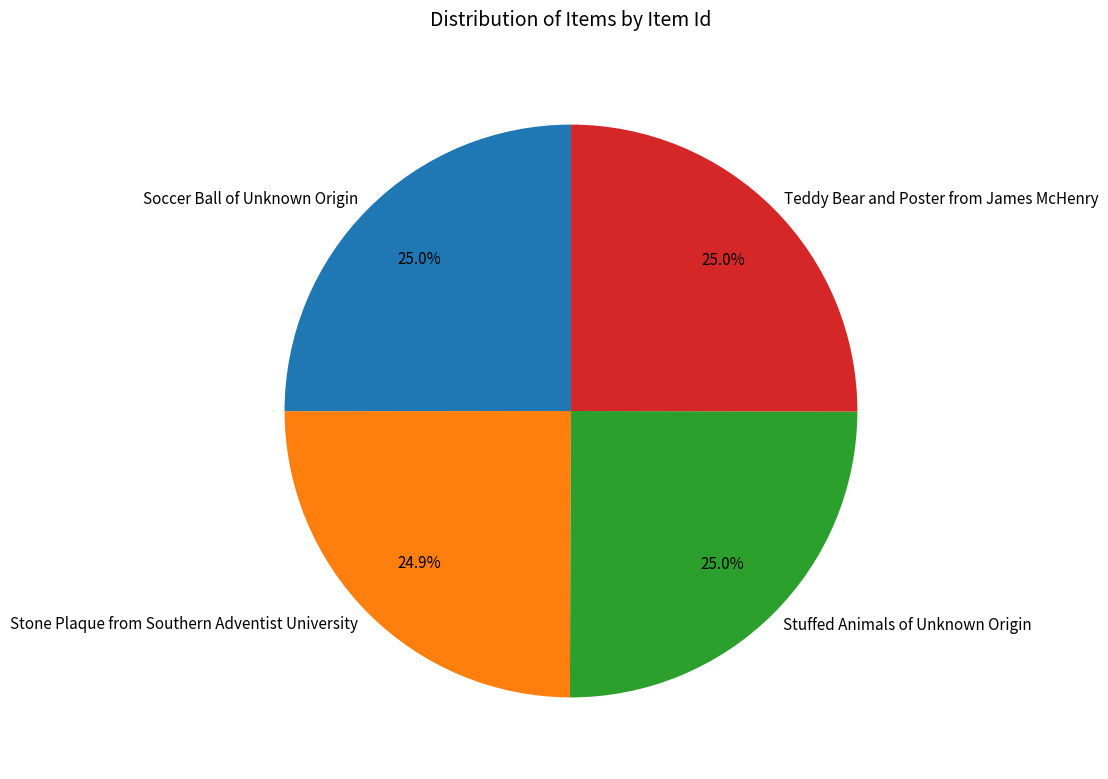

Does any single category account for the majority?

No